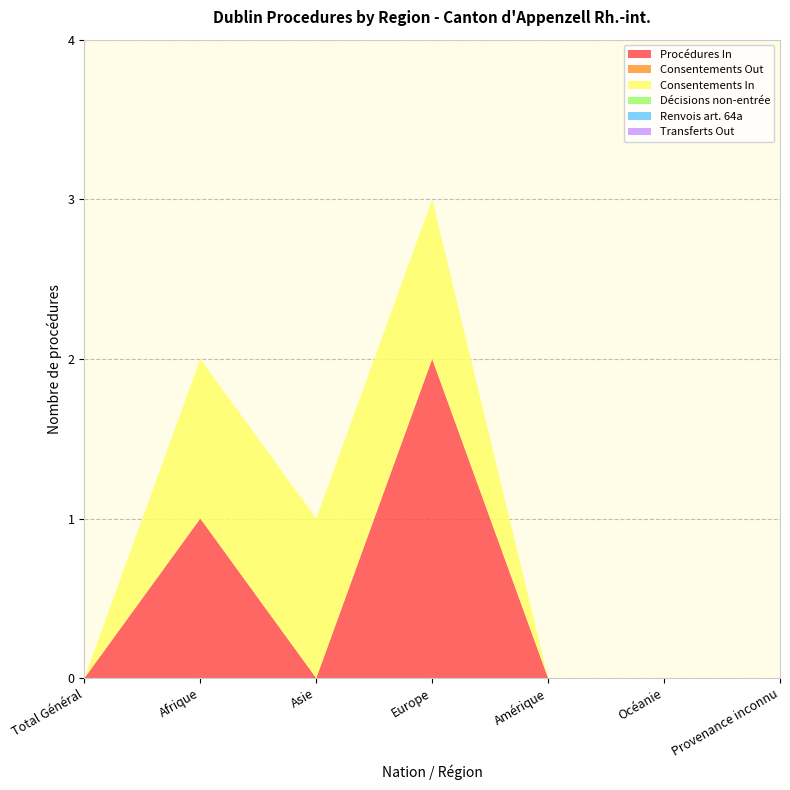

Reading right to left, extract all data points from this chart.

Procédures In: Provenance inconnu=0	Océanie=0	Amérique=0	Europe=2	Asie=0	Afrique=1	Total Général=0
Consentements Out: Provenance inconnu=0	Océanie=0	Amérique=0	Europe=0	Asie=0	Afrique=0	Total Général=0
Consentements In: Provenance inconnu=0	Océanie=0	Amérique=0	Europe=1	Asie=1	Afrique=1	Total Général=0
Décisions non-entrée: Provenance inconnu=0	Océanie=0	Amérique=0	Europe=0	Asie=0	Afrique=0	Total Général=0
Renvois art. 64a: Provenance inconnu=0	Océanie=0	Amérique=0	Europe=0	Asie=0	Afrique=0	Total Général=0
Transferts Out: Provenance inconnu=0	Océanie=0	Amérique=0	Europe=0	Asie=0	Afrique=0	Total Général=0